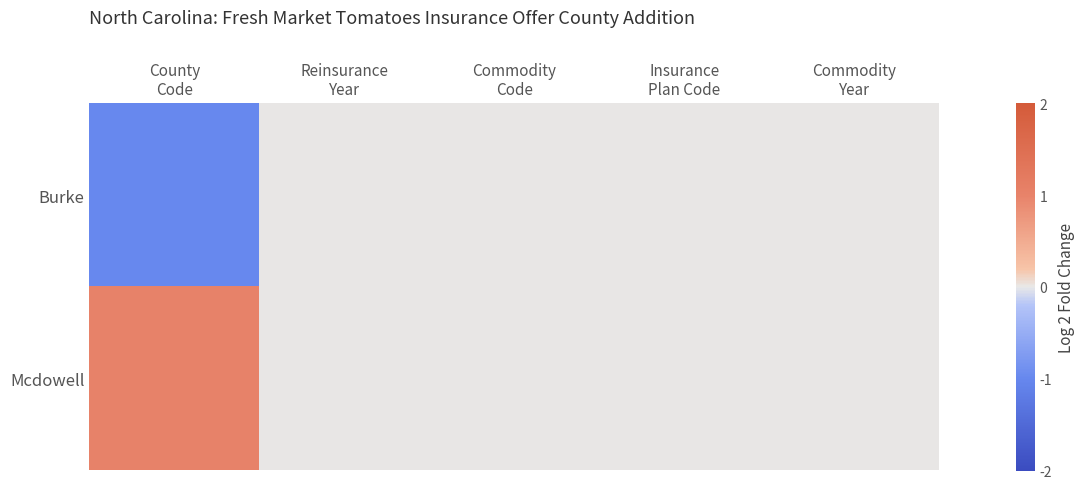

Which series has the widest spread of values?

Burke